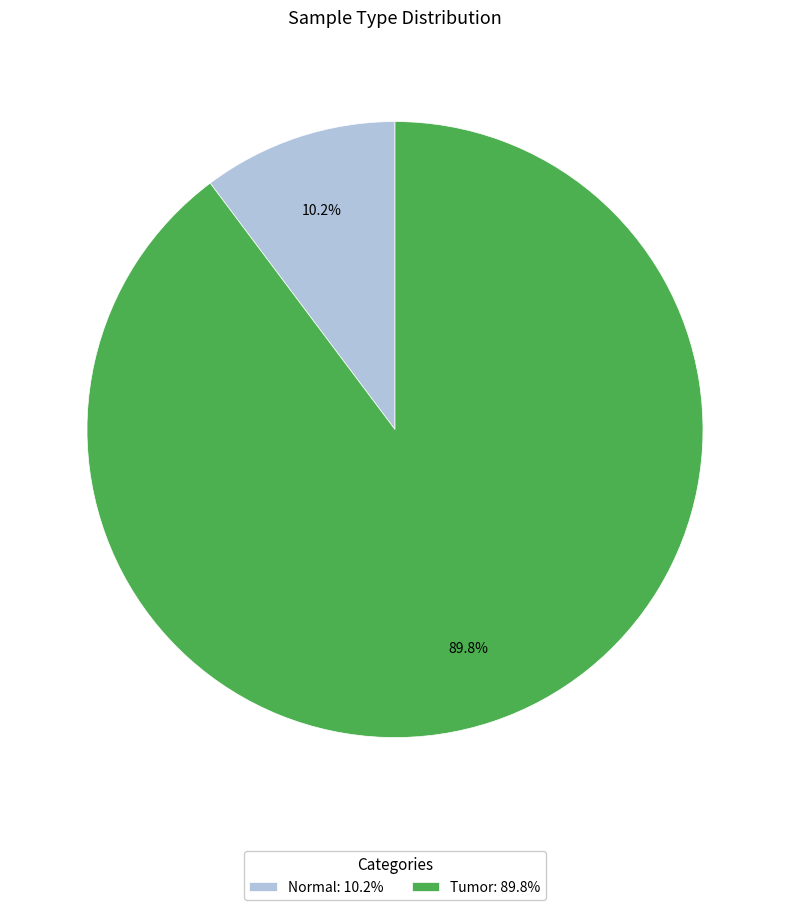

Which slice is the smallest?

Normal